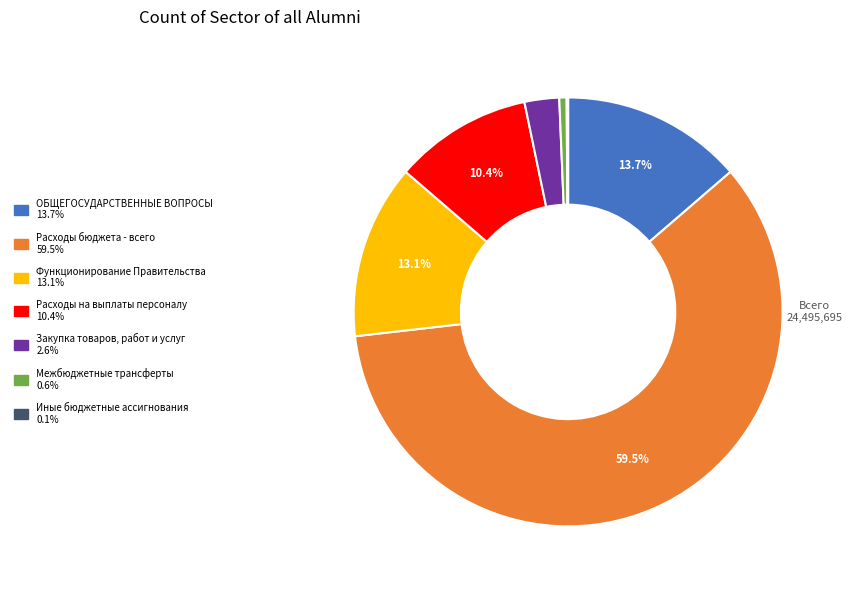

Combined, do ОБЩЕГОСУДАРСТВЕННЫЕ ВОПРОСЫ and Функционирование Правительства account for over 50%?

No